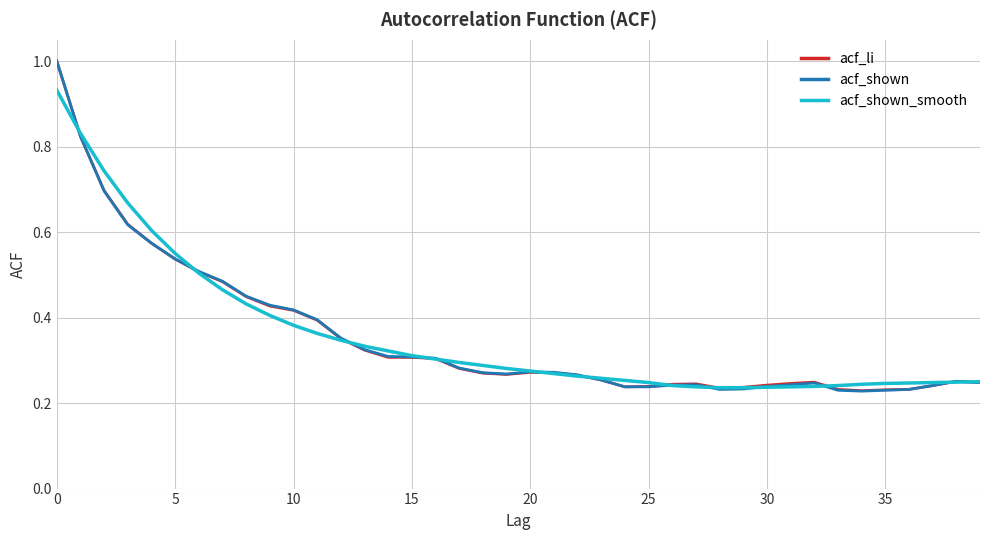

How many lines are shown in the chart?

3